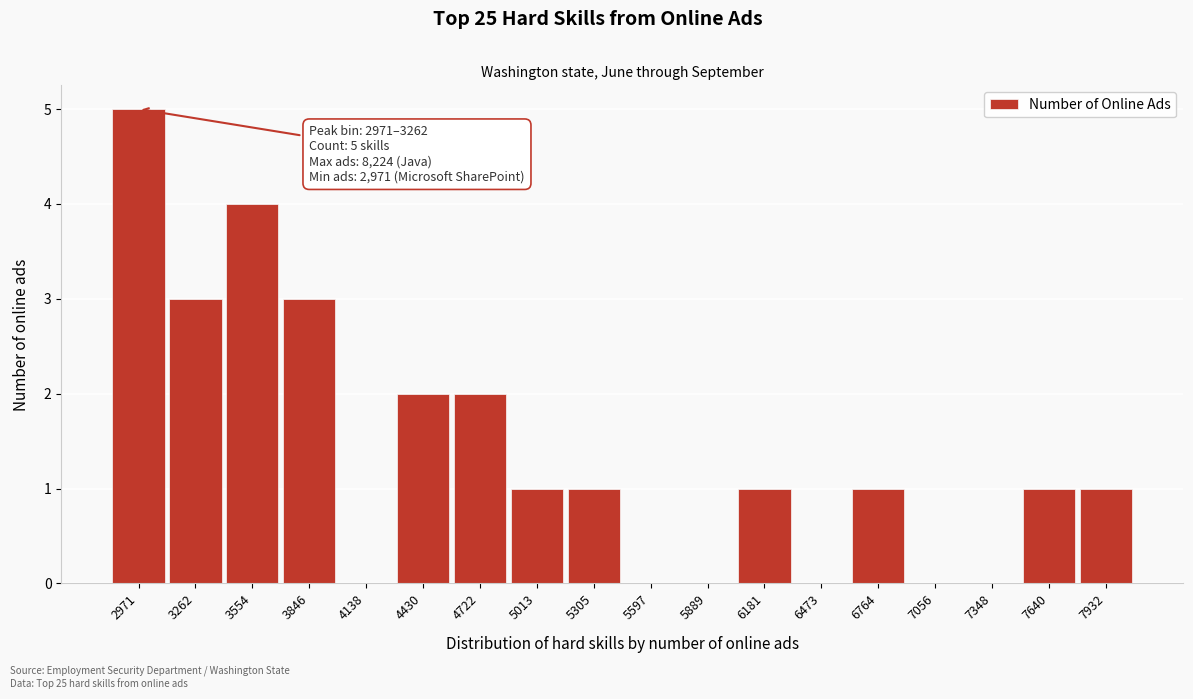

Reading left to right, transcribe all the data shown in this chart.

2971=5	3262=3	3554=4	3846=3	4138=0	4430=2	4722=2	5013=1	5305=1	5597=0	5889=0	6181=1	6473=0	6764=1	7056=0	7348=0	7640=1	7932=1